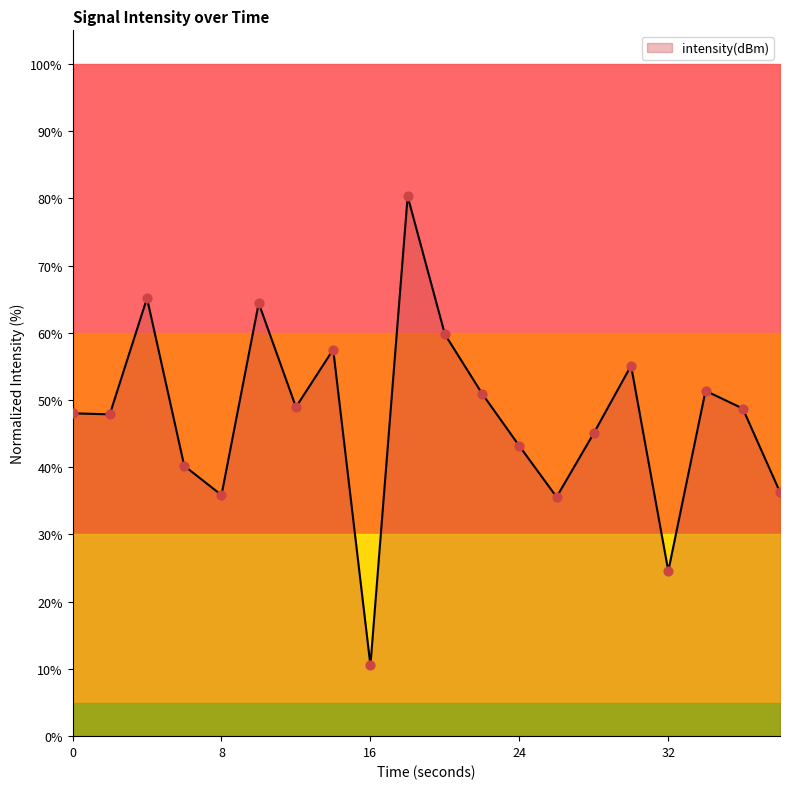

Between 10 and 16, which is larger?

10